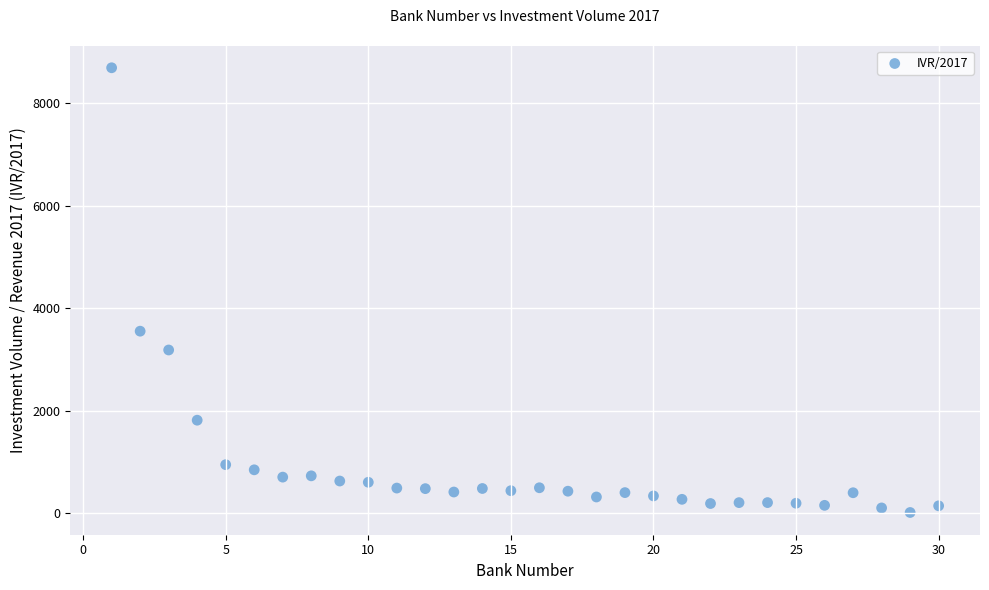

What Y value in the scatter plot is closest to 4353?

3551.8